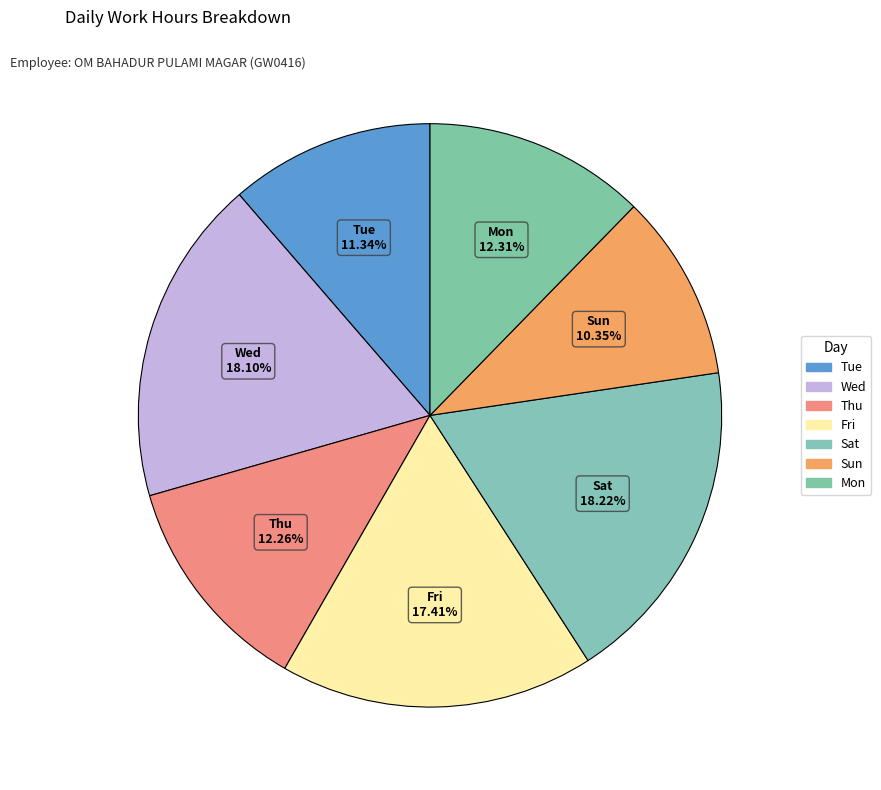

How many slices are in this pie chart?

7